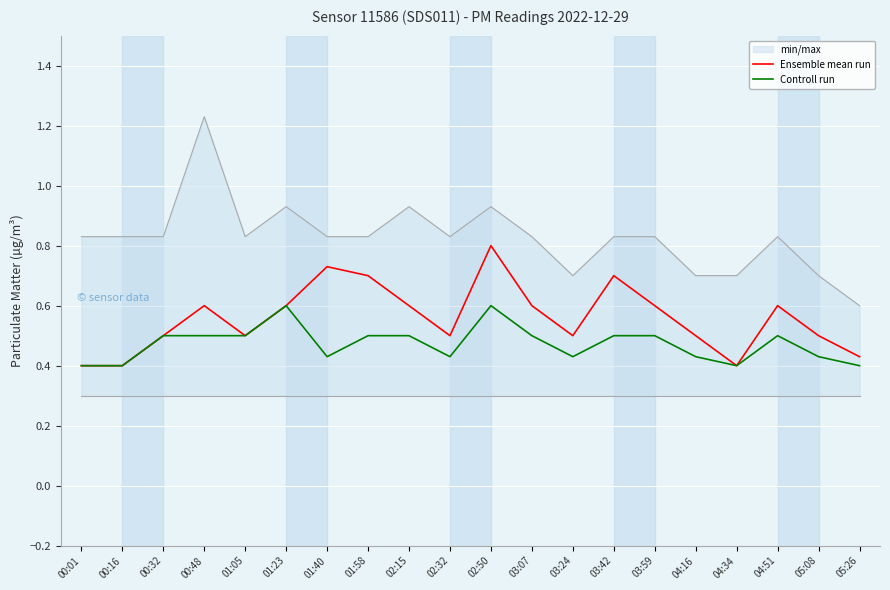

Is it true that Controll run equals 0.4 at 03:24?

True